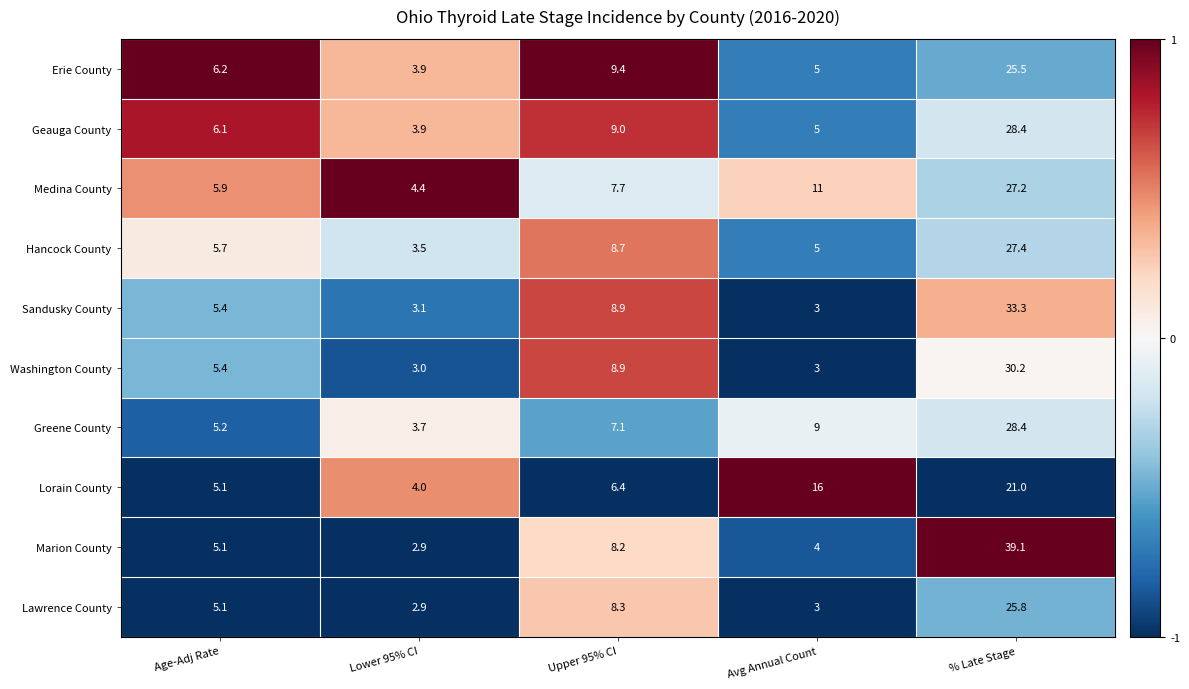

Between Lower 95% CI and Upper 95% CI, which series saw the biggest shift?

Washington County